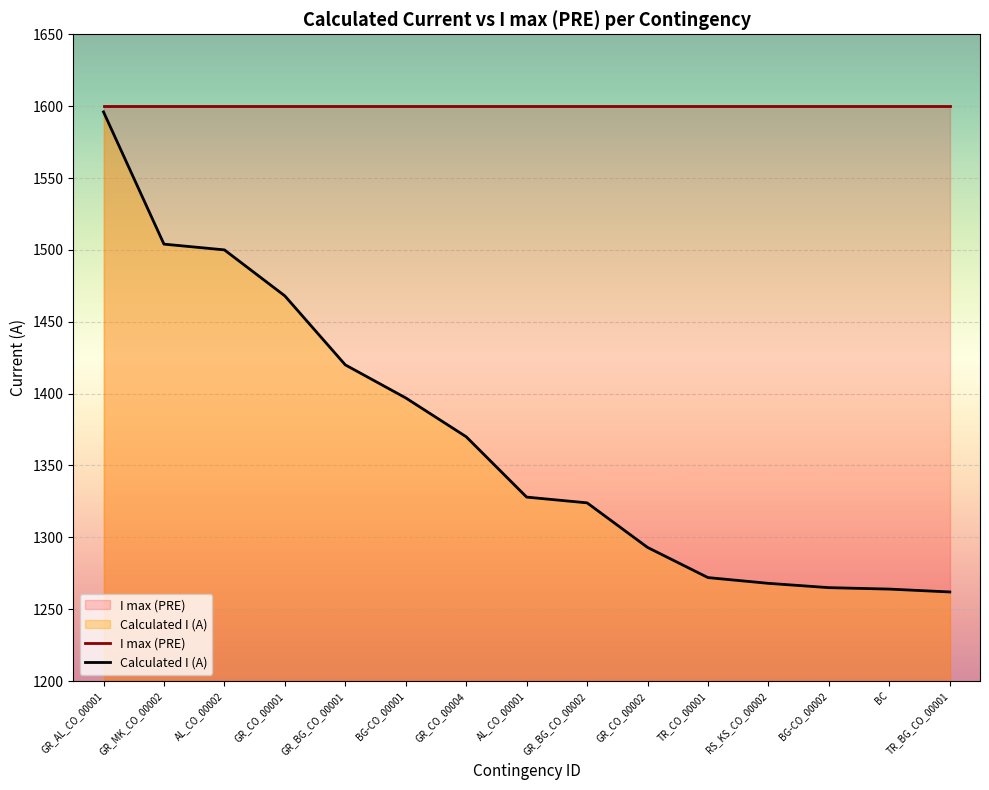

The chart shows a value of 1397 at BG-CO_00001. True or false?

True